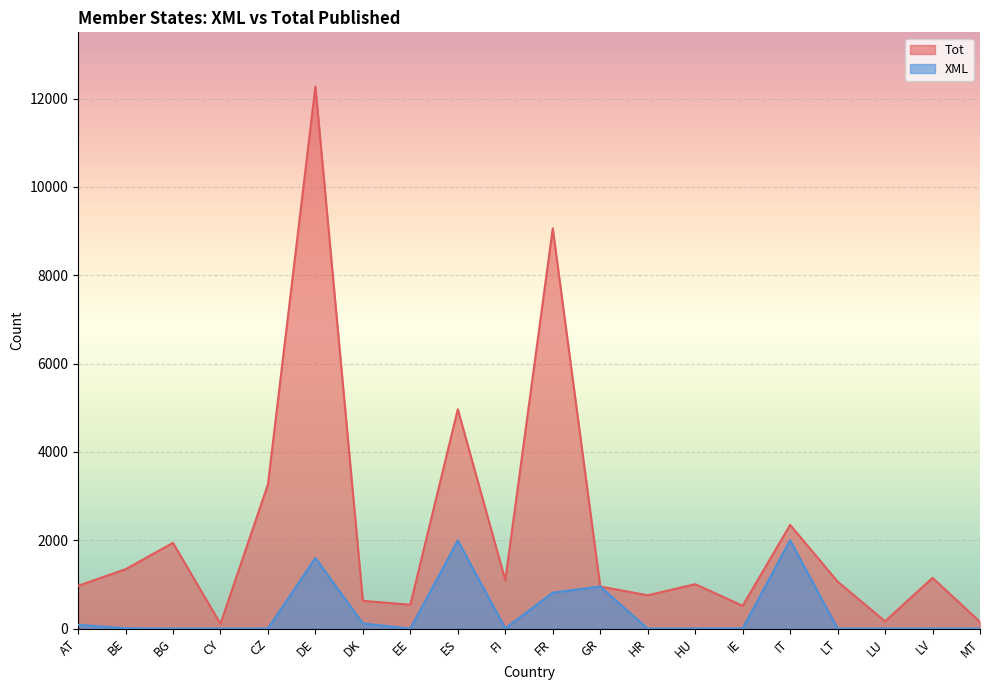

What position from the left is MT?

20